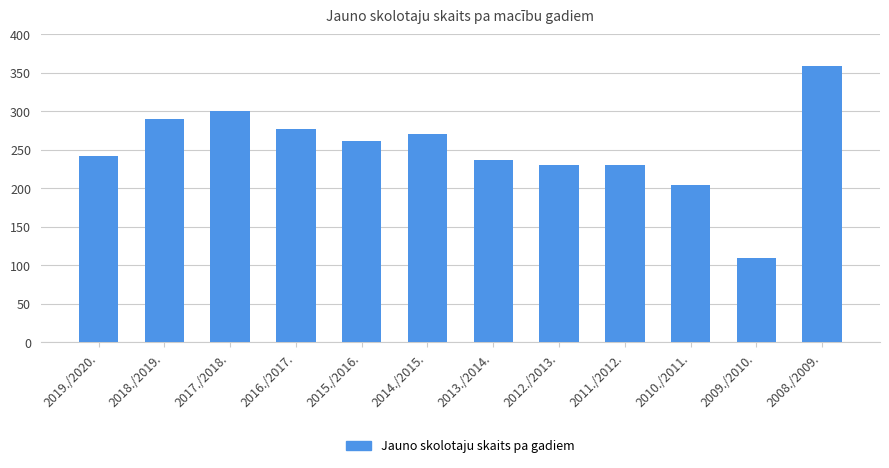

What is the approximate value at 2010./2011., to the nearest 10?

200